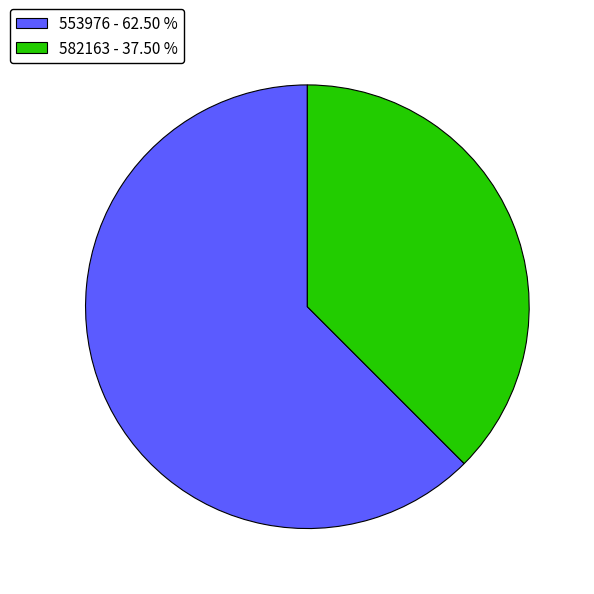

What is the smallest slice in the pie chart?

582163